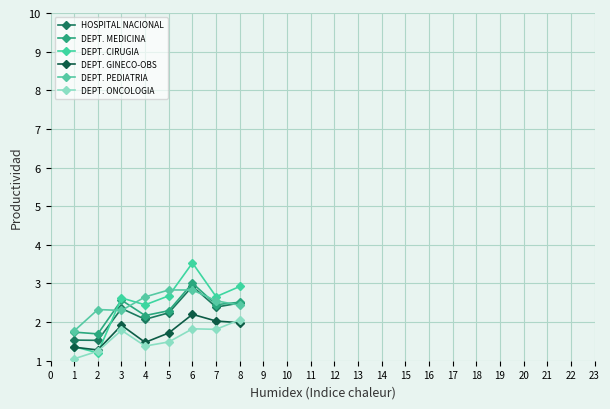

Does the chart have visible grid lines?

Yes